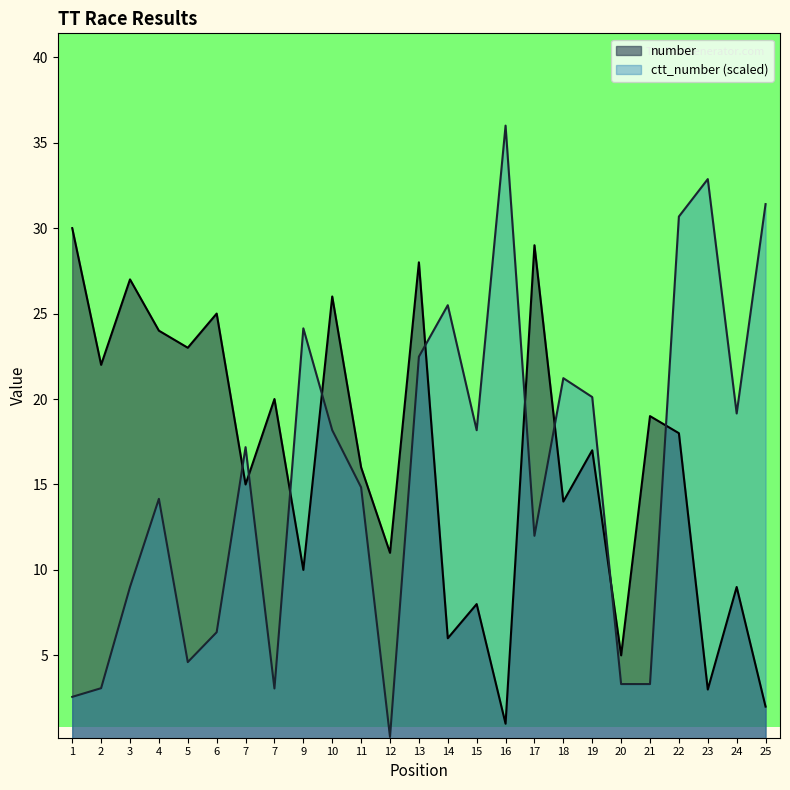

In ctt_number, how many points are higher than both neighbors (excluding endpoints)?

7